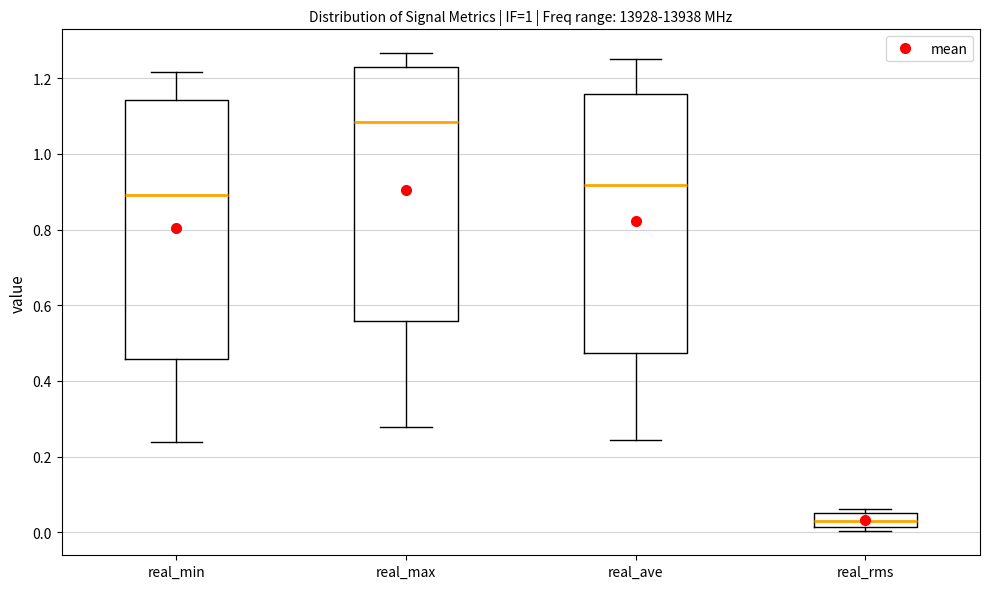

Reading left to right, read every box against the y-axis: the position of its median line, the range the box covers, and the ends of its whiskers. The values are not printed on the chart, so give them approximately, as read against the axis.

real_min: median 0.90, box 0.46 to 1.14, whiskers 0.24 to 1.22
real_max: median 1.08, box 0.56 to 1.24, whiskers 0.28 to 1.26
real_ave: median 0.92, box 0.48 to 1.16, whiskers 0.24 to 1.26
real_rms: median 0.02 (inside the box), box 0.02 to 0.06, whiskers 0.00 to 0.06 (just above the box's upper edge)